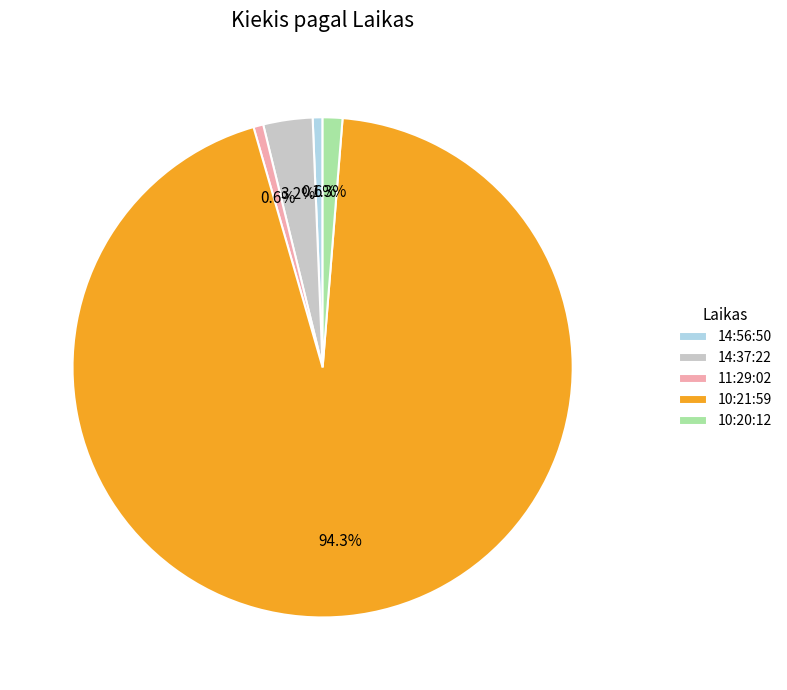

Which slice represents more than half of the pie?

10:21:59